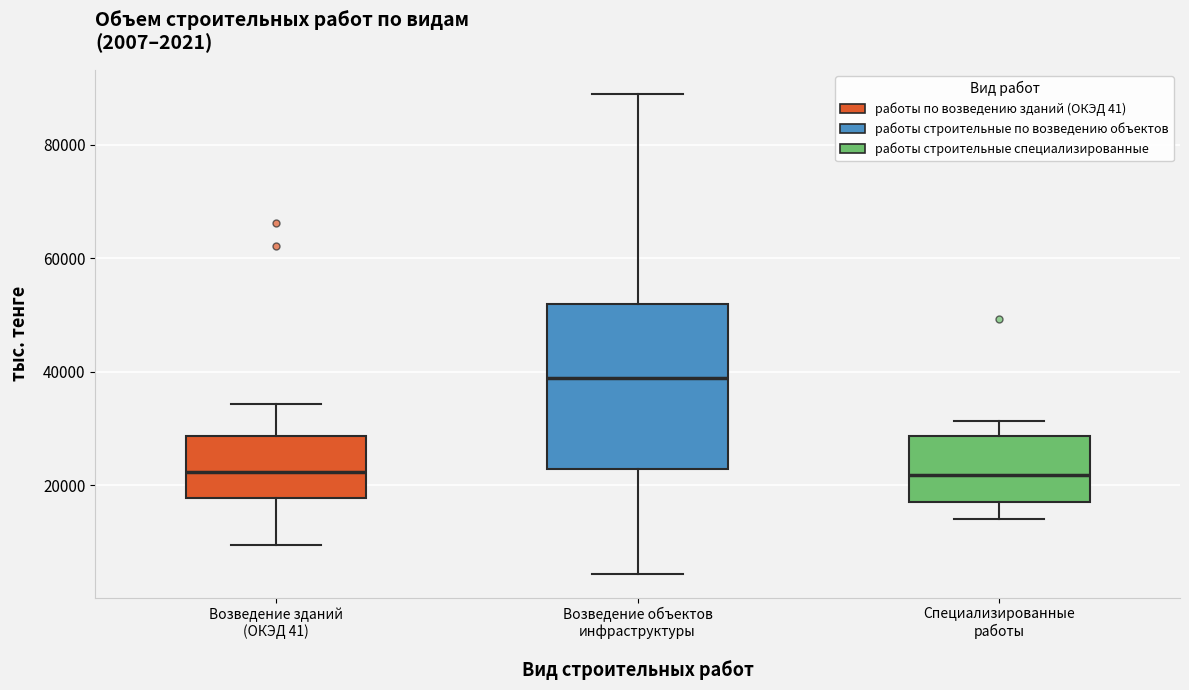

Which box is the tallest, from its lower edge to its upper edge?

Возведение объектов инфраструктуры